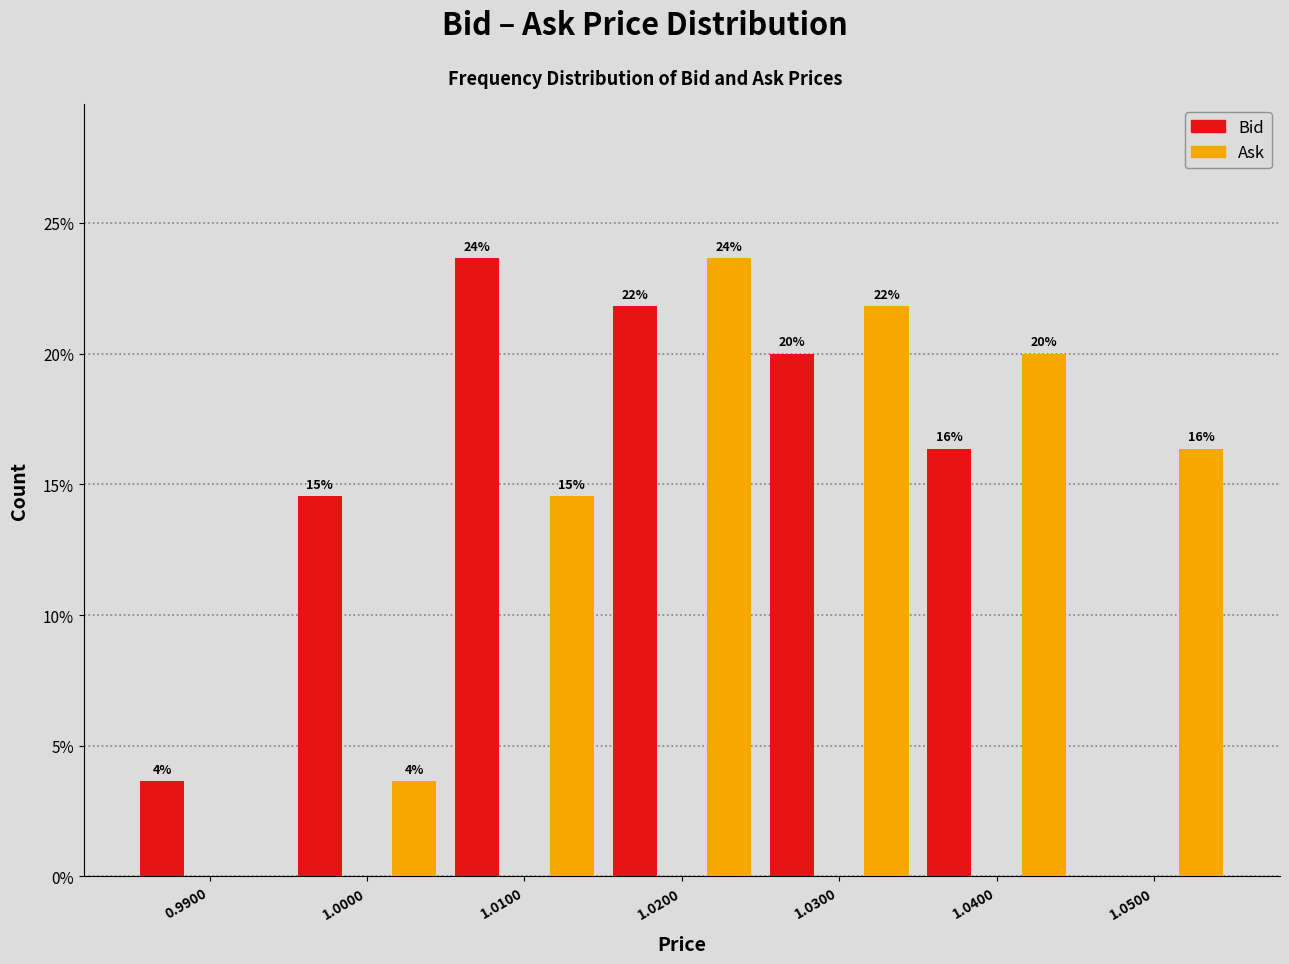

How many groups of bars are there?

7